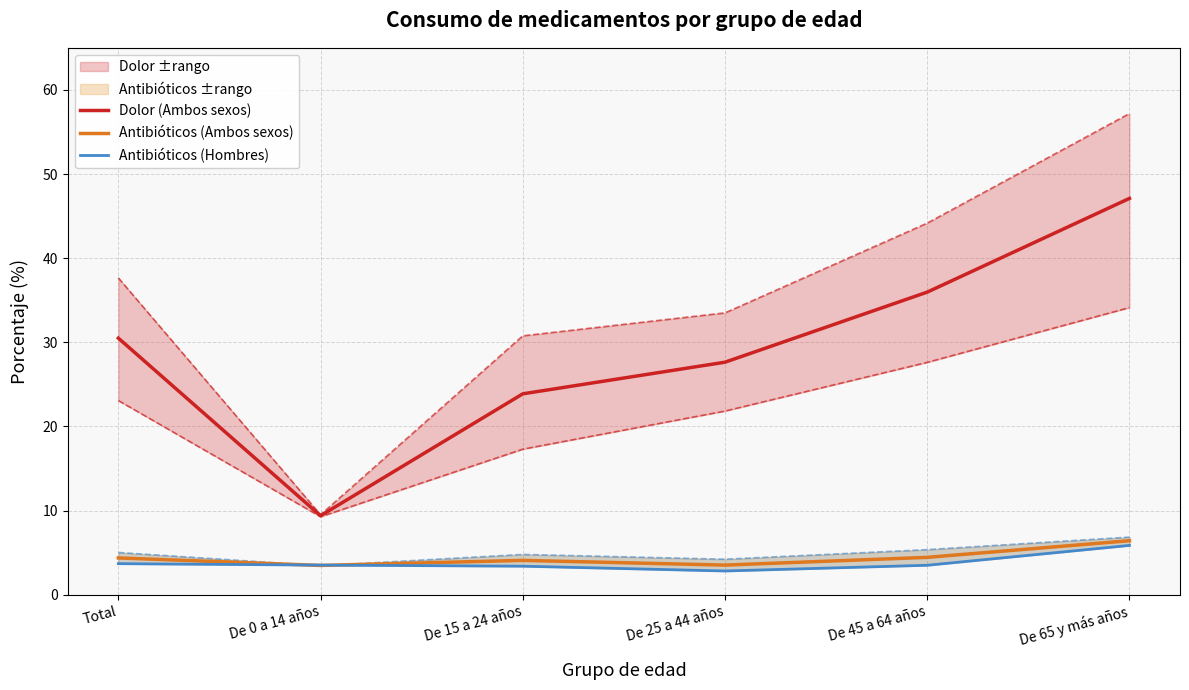

What is the average value of the Antibióticos (Hombres) series?

3.8